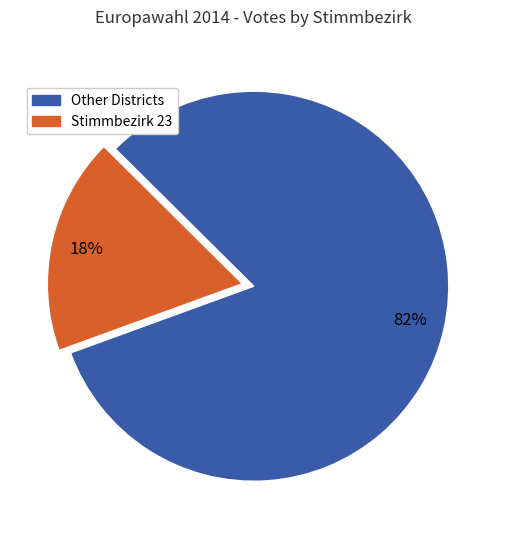

To the nearest percent, what is the difference between the largest and smallest slice percentages?

64%